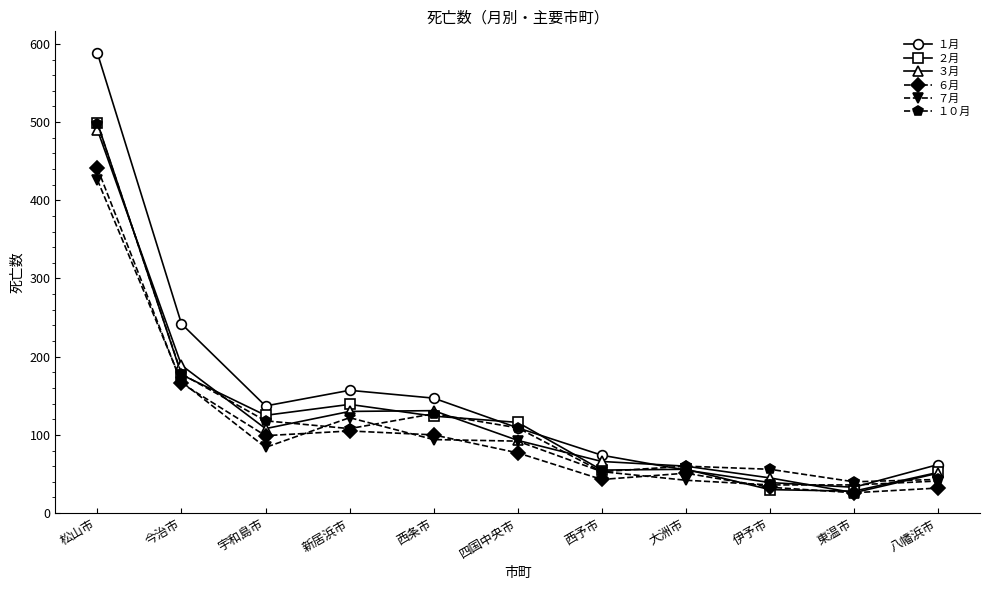

What is the label of the 7th point from the left?

西予市